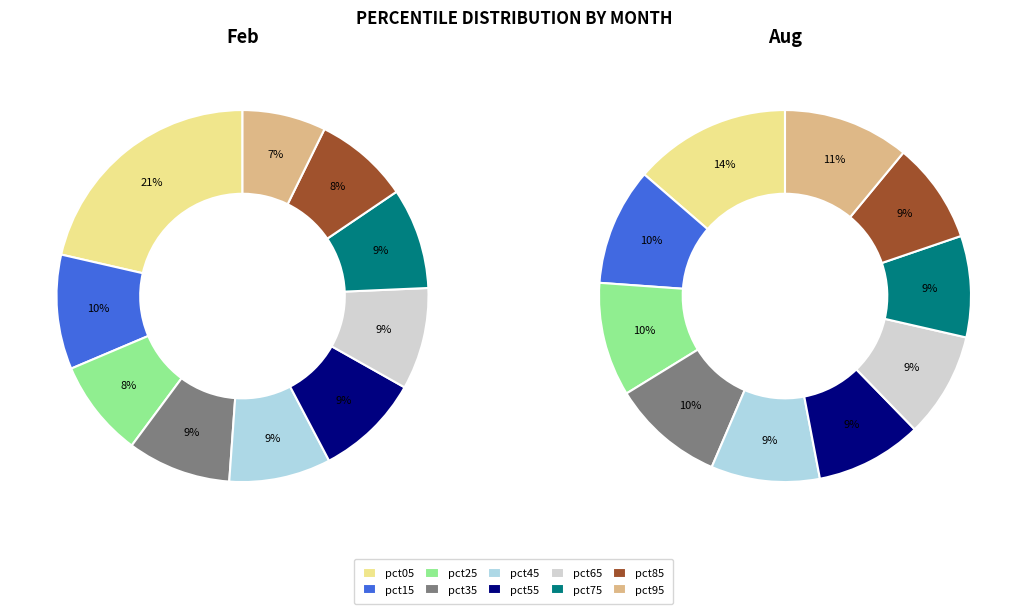

How many slices are in this pie chart?

10